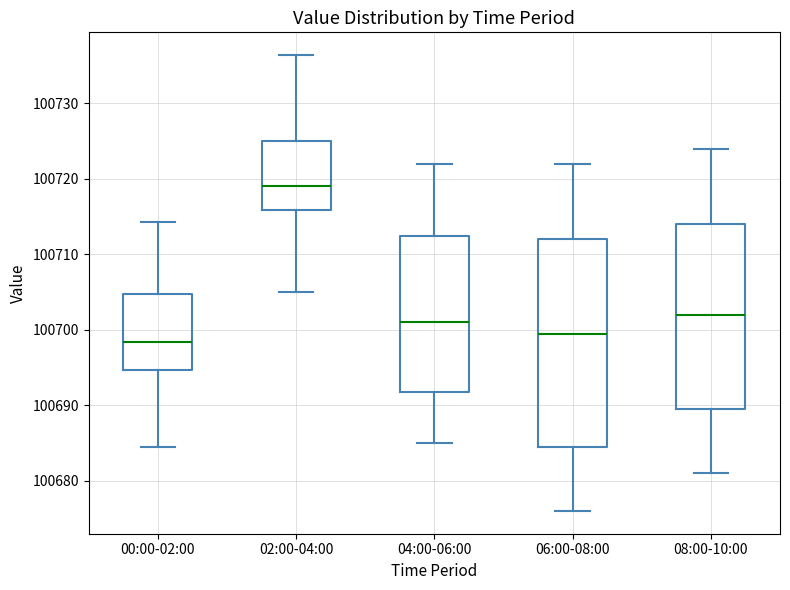

Where does the median line of the box for 00:00-02:00 sit on the y-axis? The values are not printed on the chart, so give them approximately, as read against the axis.

100698